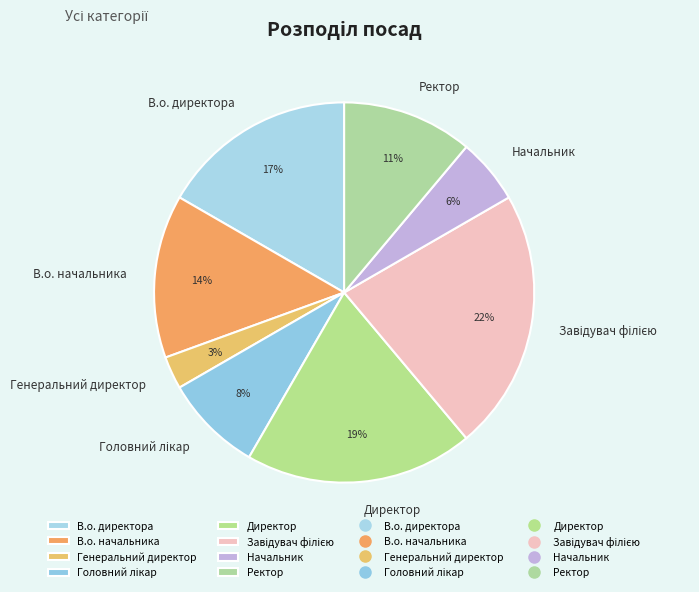

The Начальник slice represents 6% of the pie. True or false?

True